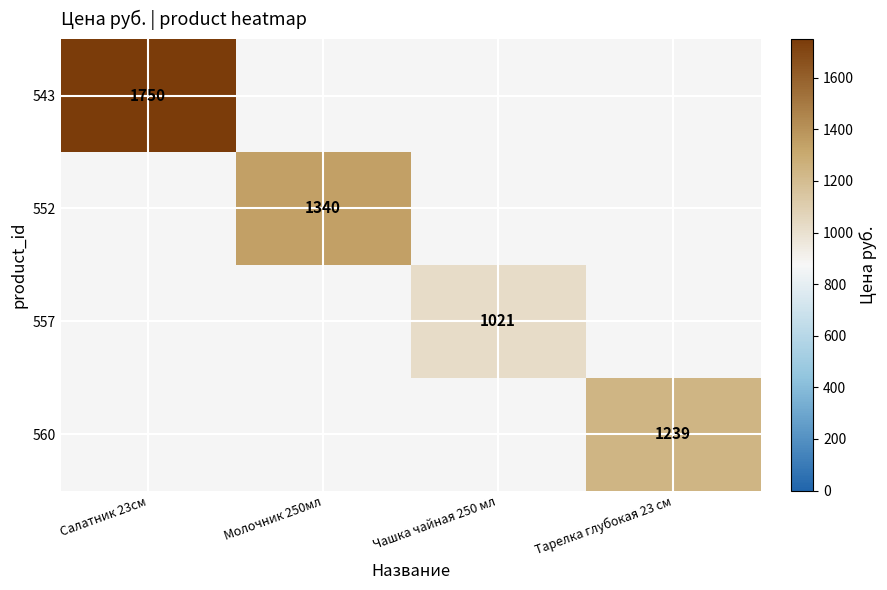

Is the value of 560 at Салатник 23см greater than the value of 552 at Молочник 250мл?

No